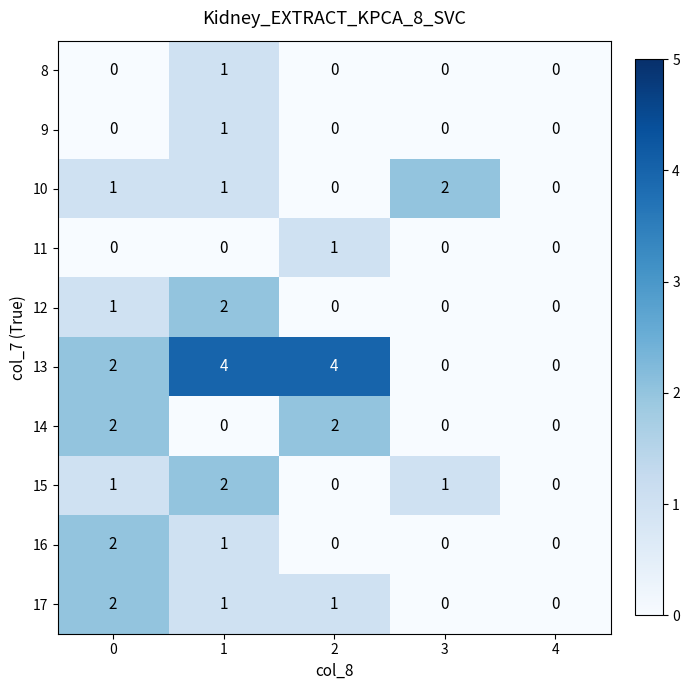

Count the number of data series in this chart.

10